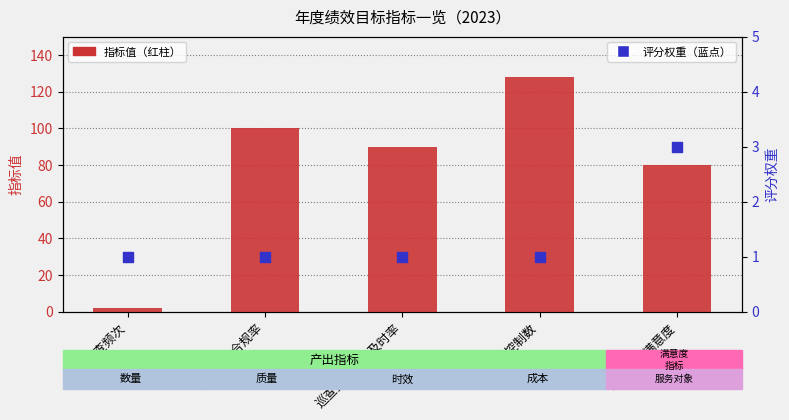

Which series has the largest total across all categories?

指标值